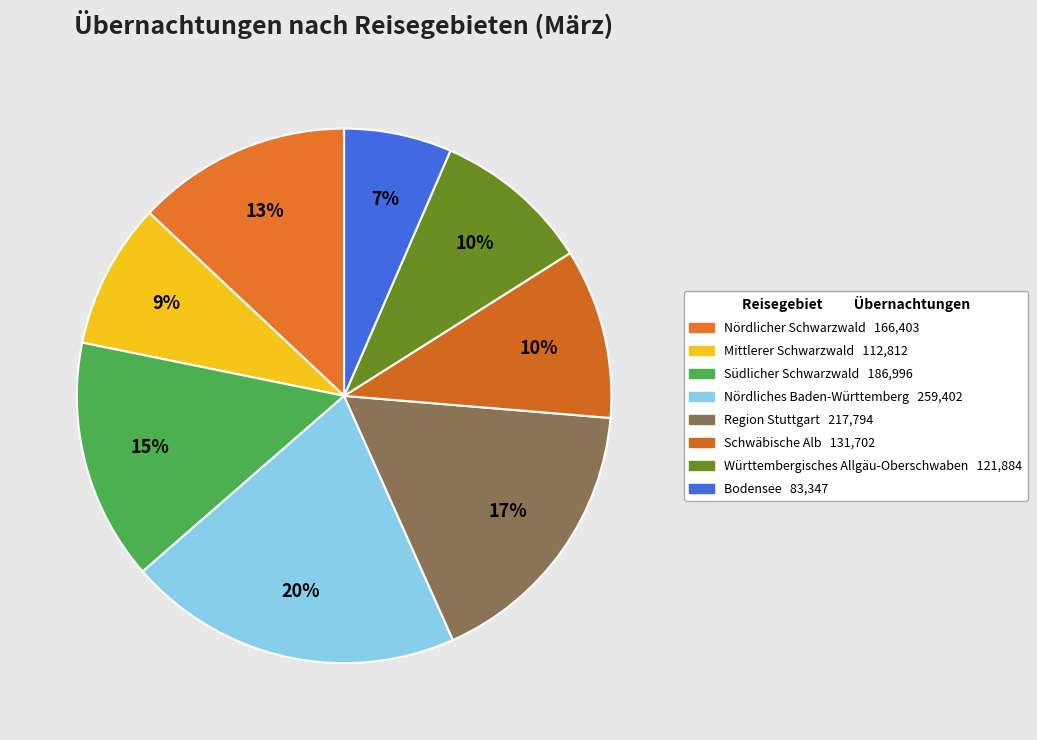

Count the number of slices in the pie.

8